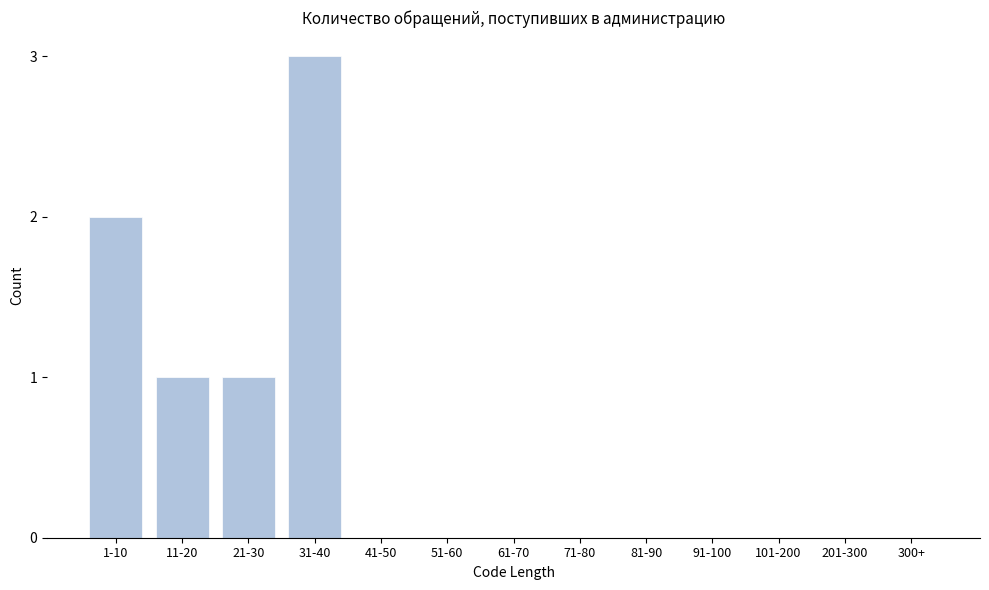

Reading right to left, list all the values displayed in this chart.

300+=0	201-300=0	101-200=0	91-100=0	81-90=0	71-80=0	61-70=0	51-60=0	41-50=0	31-40=3	21-30=1	11-20=1	1-10=2